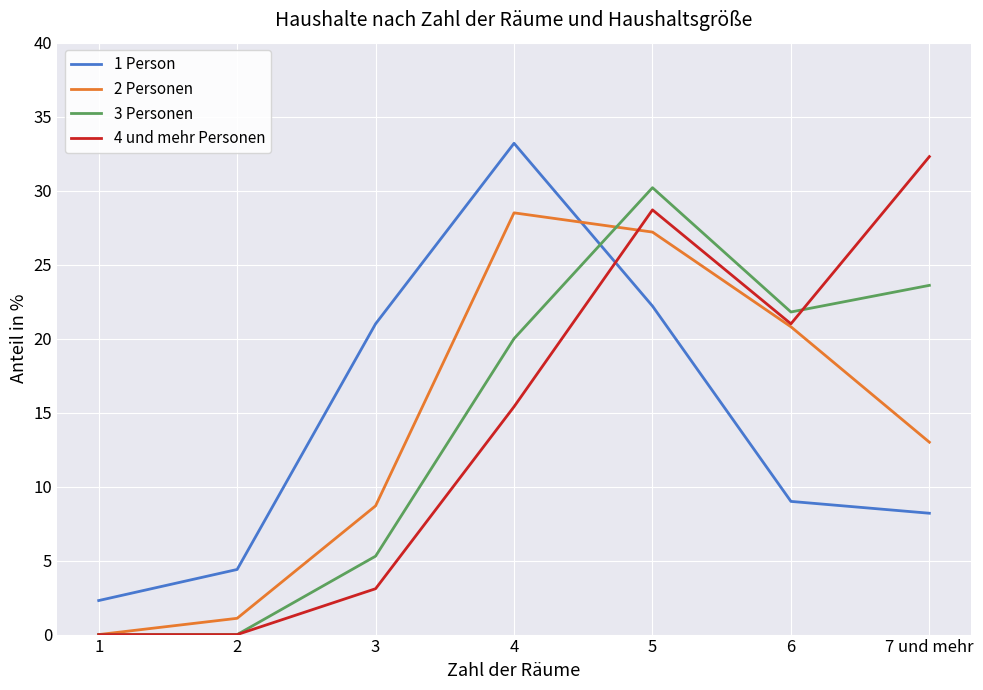

List the labels in order of 2 Personen value, smallest first.

1, 2, 3, 7 und mehr, 6, 5, 4